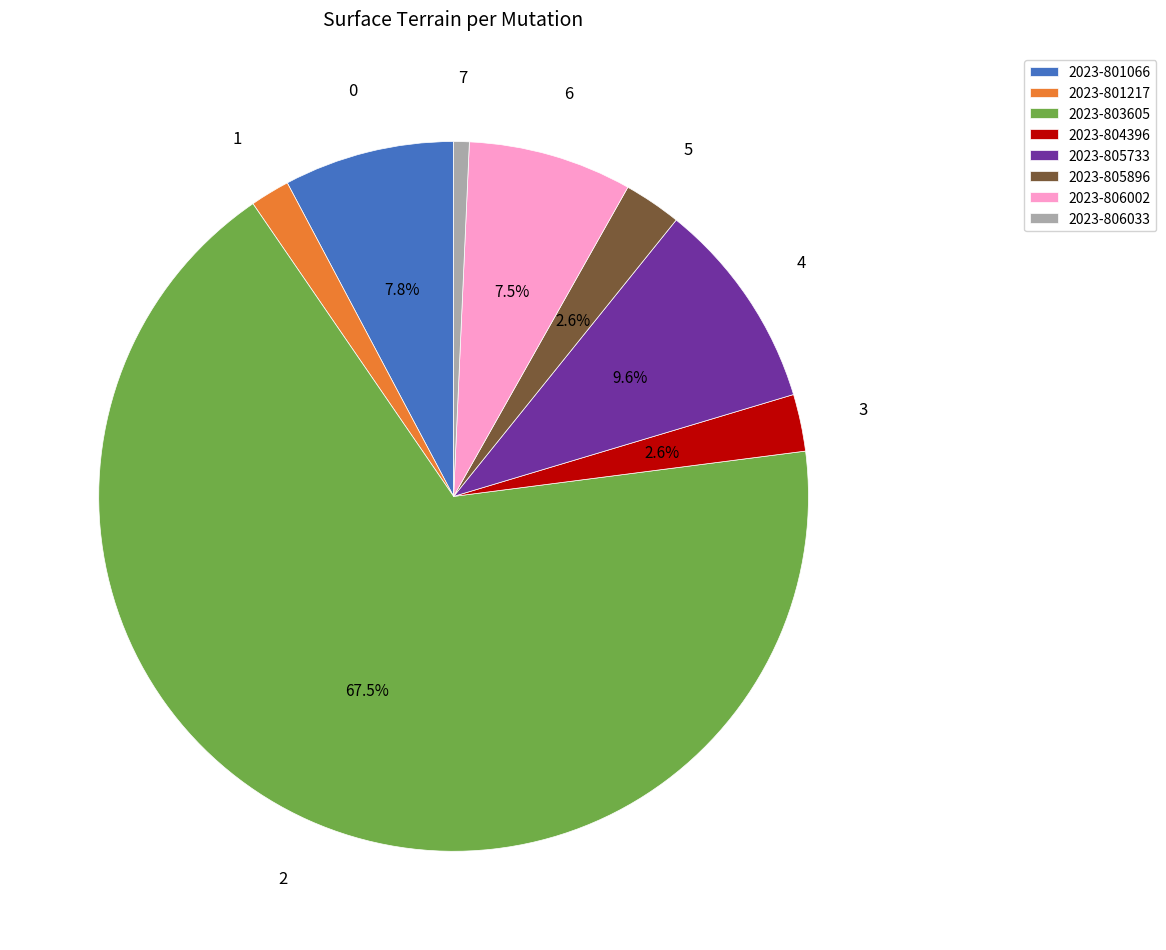

Which category has the smallest portion of the pie?

2023-806033